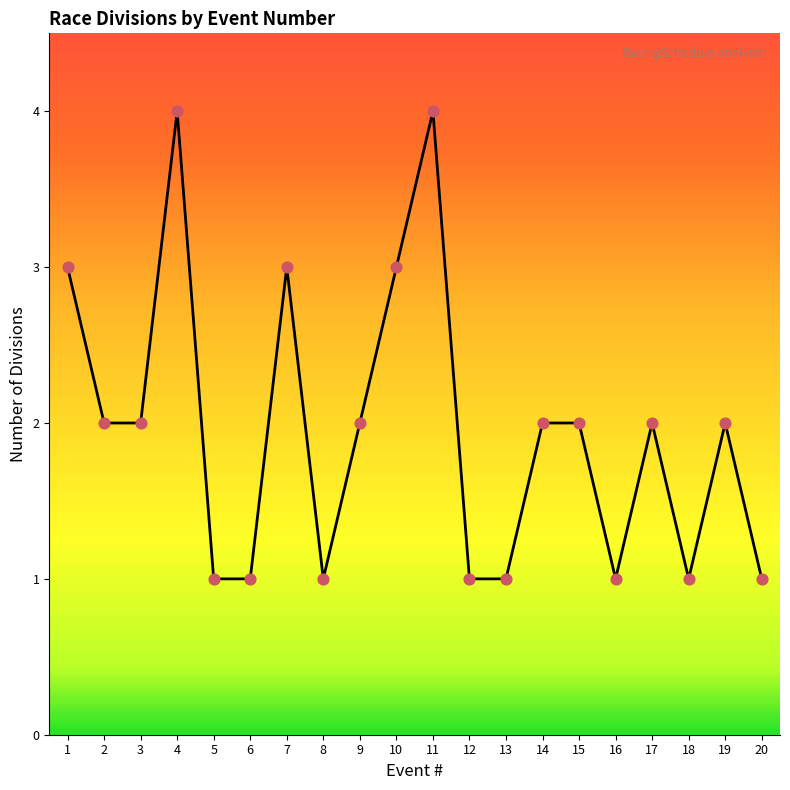

What is the change in value from 14 to 20?

-1